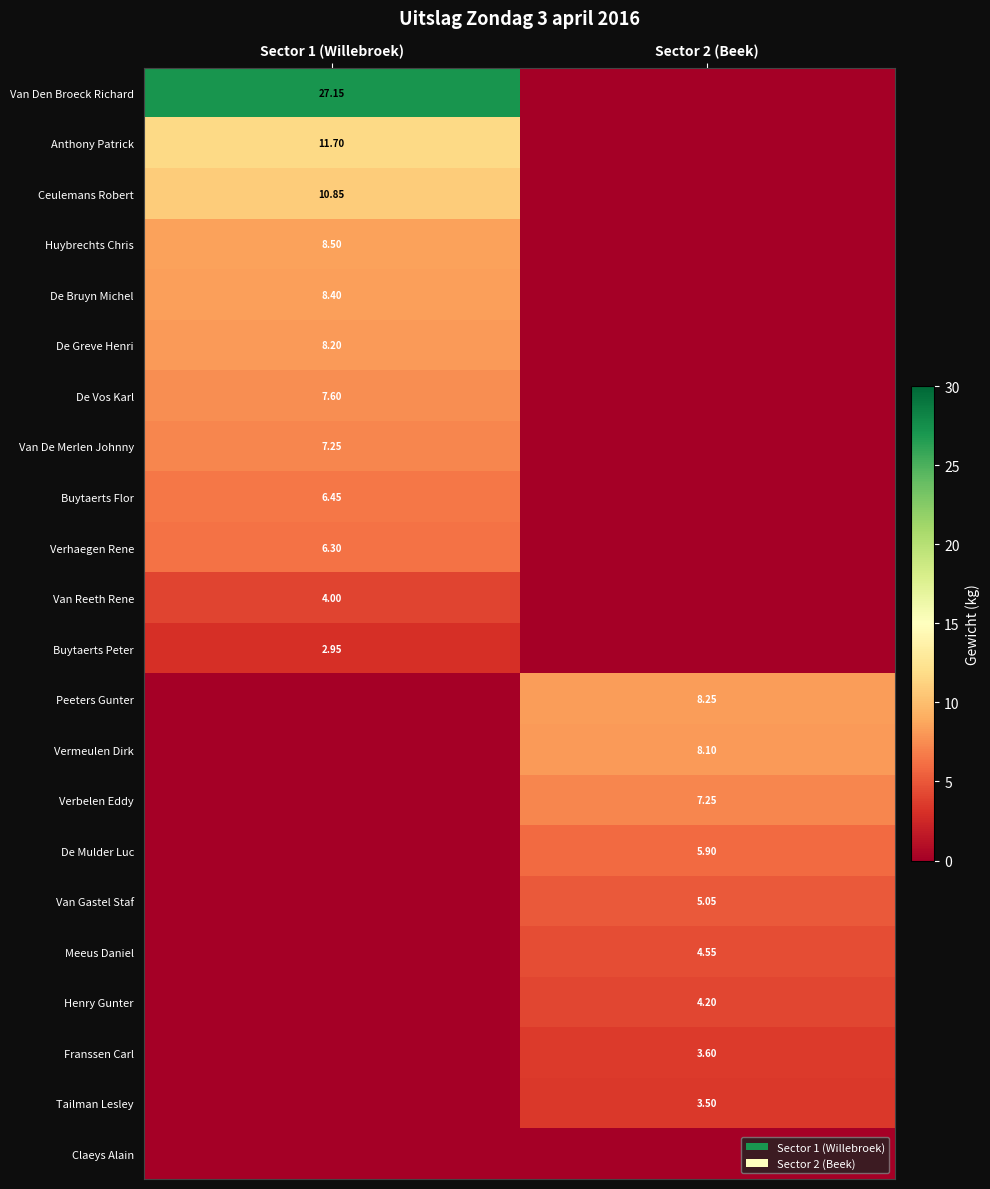

What is the difference between the Huybrechts Chris values at Sector 1 (Willebroek) and Sector 2 (Beek)?

8.5